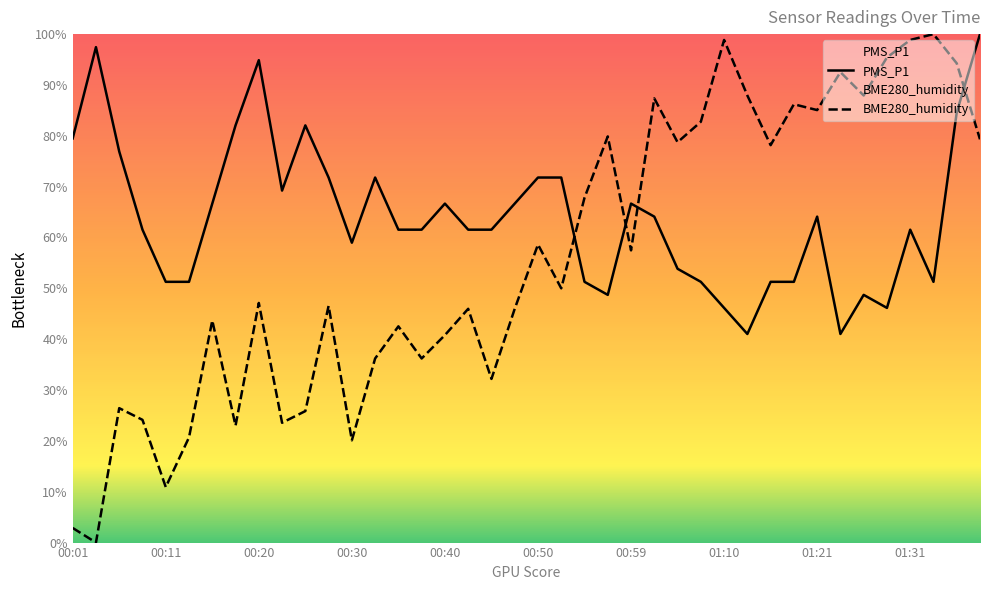

Is it true that PMS_P1 equals 112.3 at 25?

False